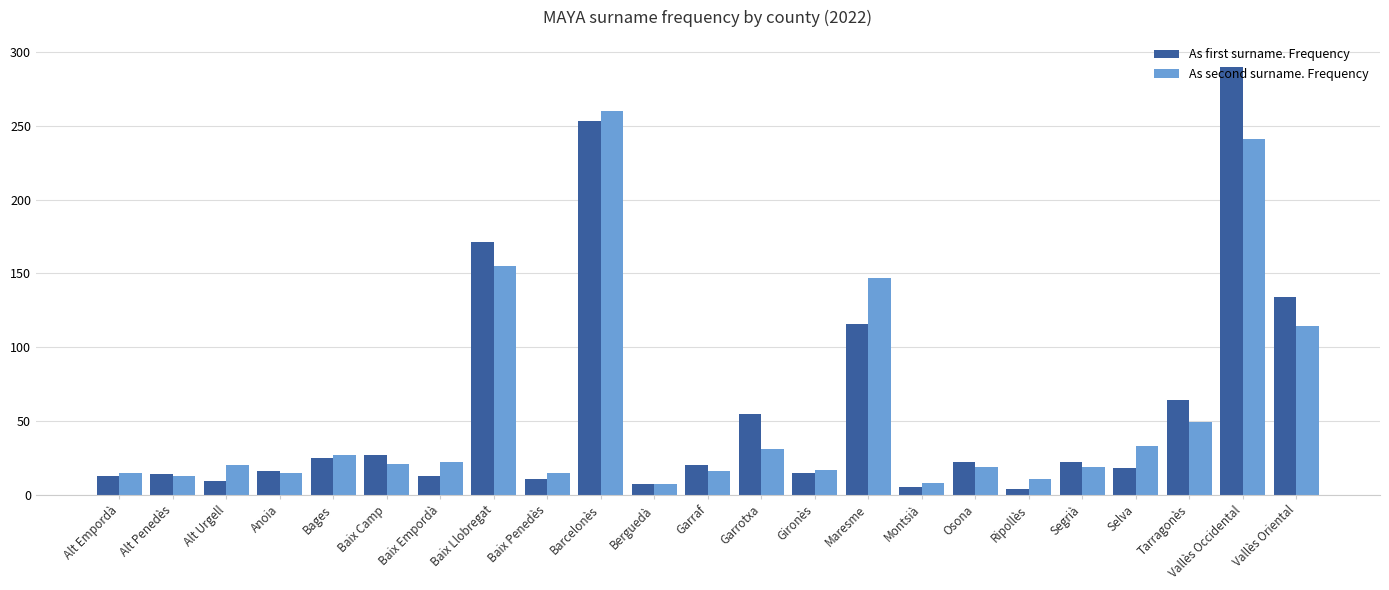

Which series has the widest spread of values?

As first surname. Frequency